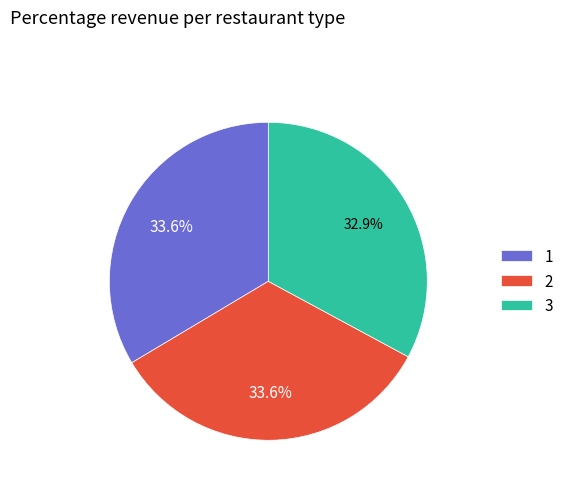

How many slices are in this pie chart?

3